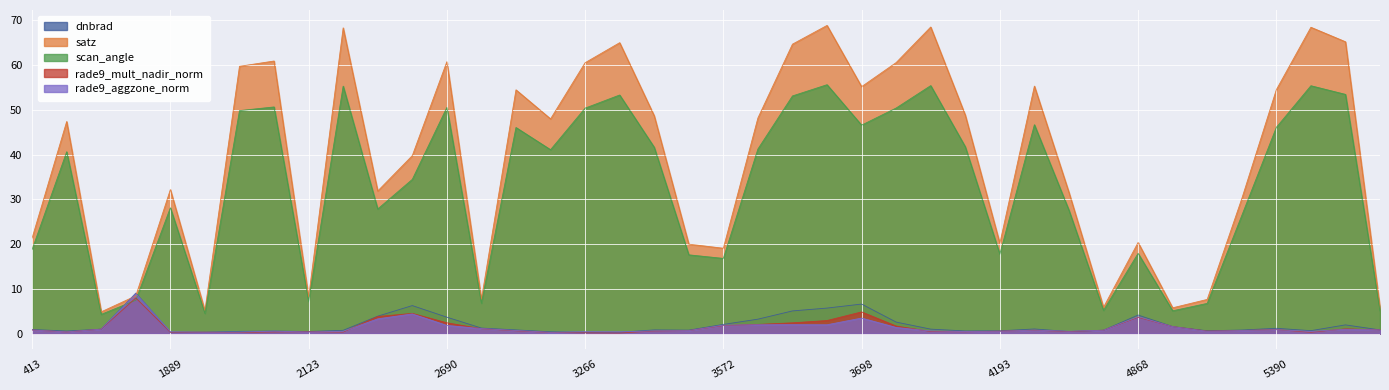

The scan_angle series shows 41.2 at 3599. True or false?

True